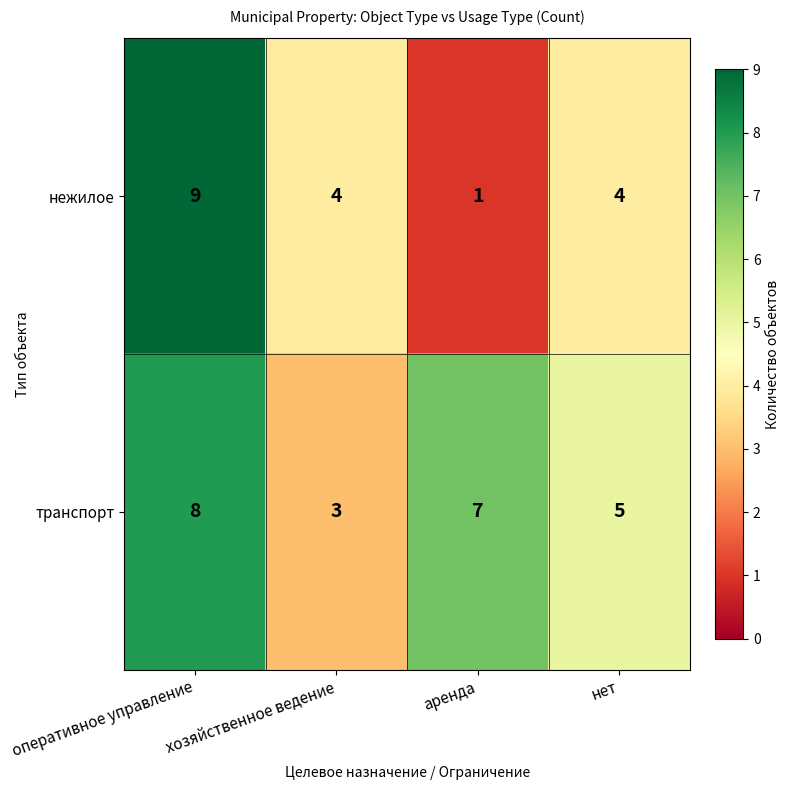

What is the maximum value for нежилое?

9